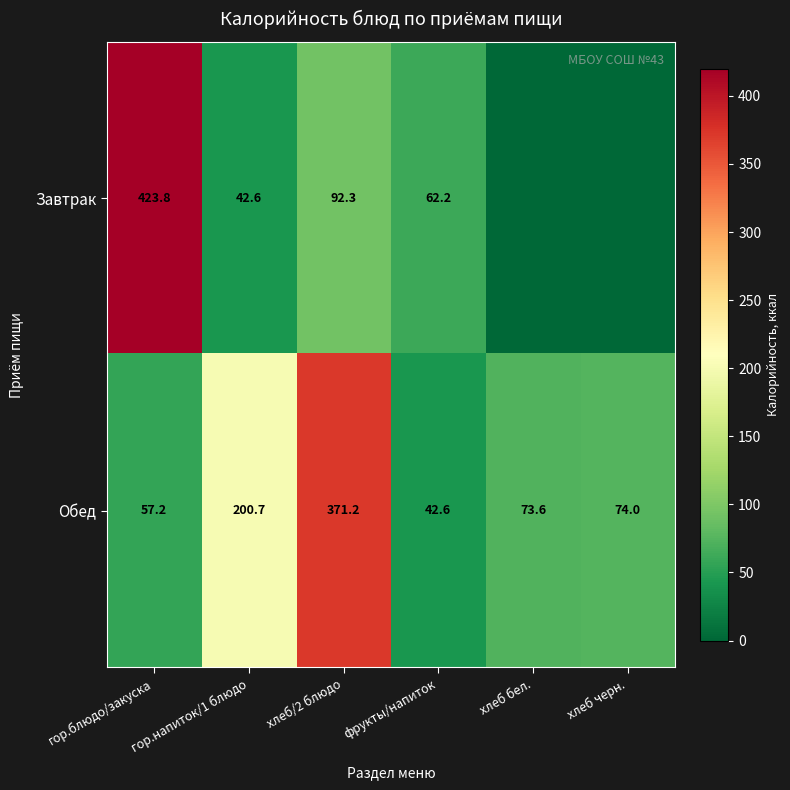

At how many categories does at least one series exceed 106?

3